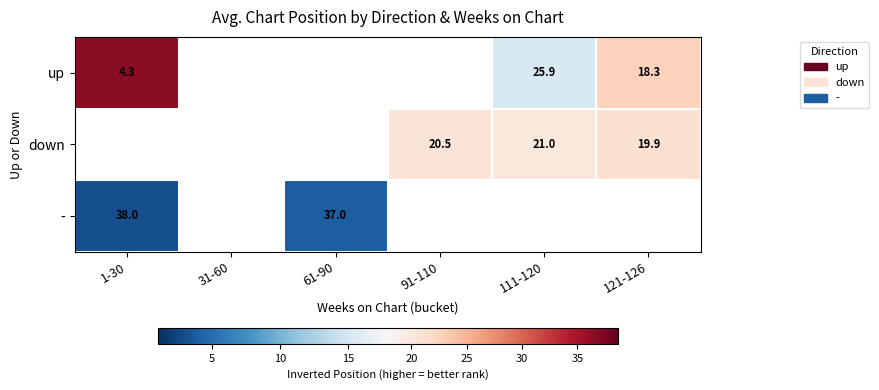

At which category does the chart reach its minimum across all series?

1-30